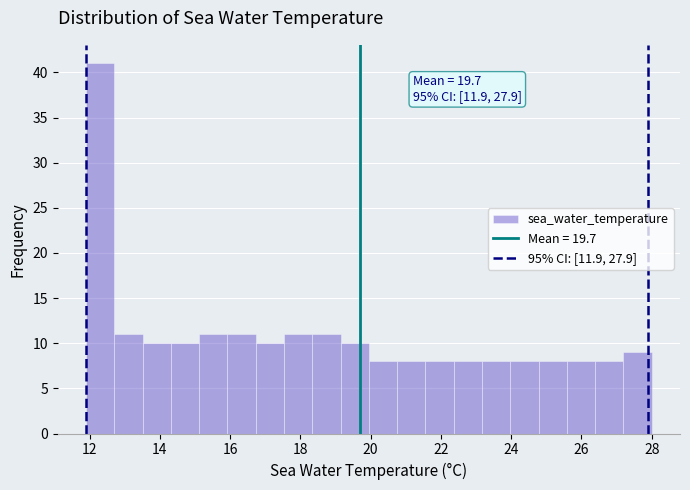

Over which range of the x-axis is the bar tallest?

12.0 to 12.8